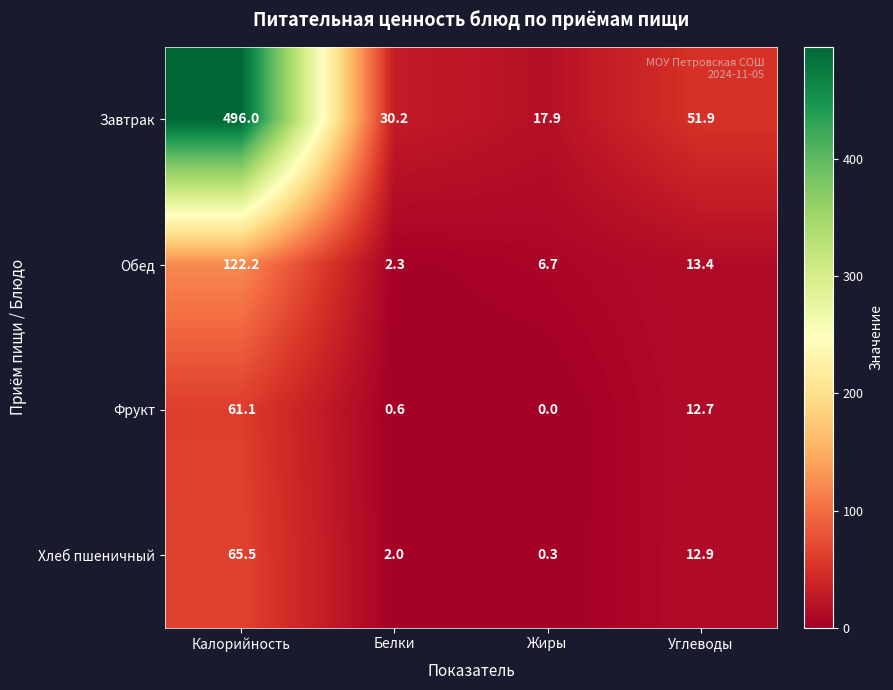

What is the total value across all series at Калорийность?

744.8